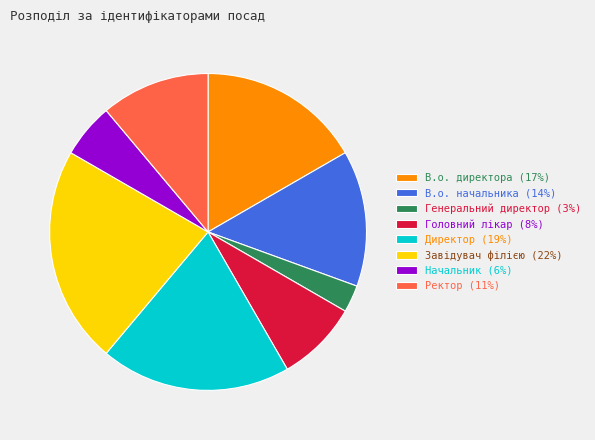

Does Директор (19%) account for over 50% of the chart?

No